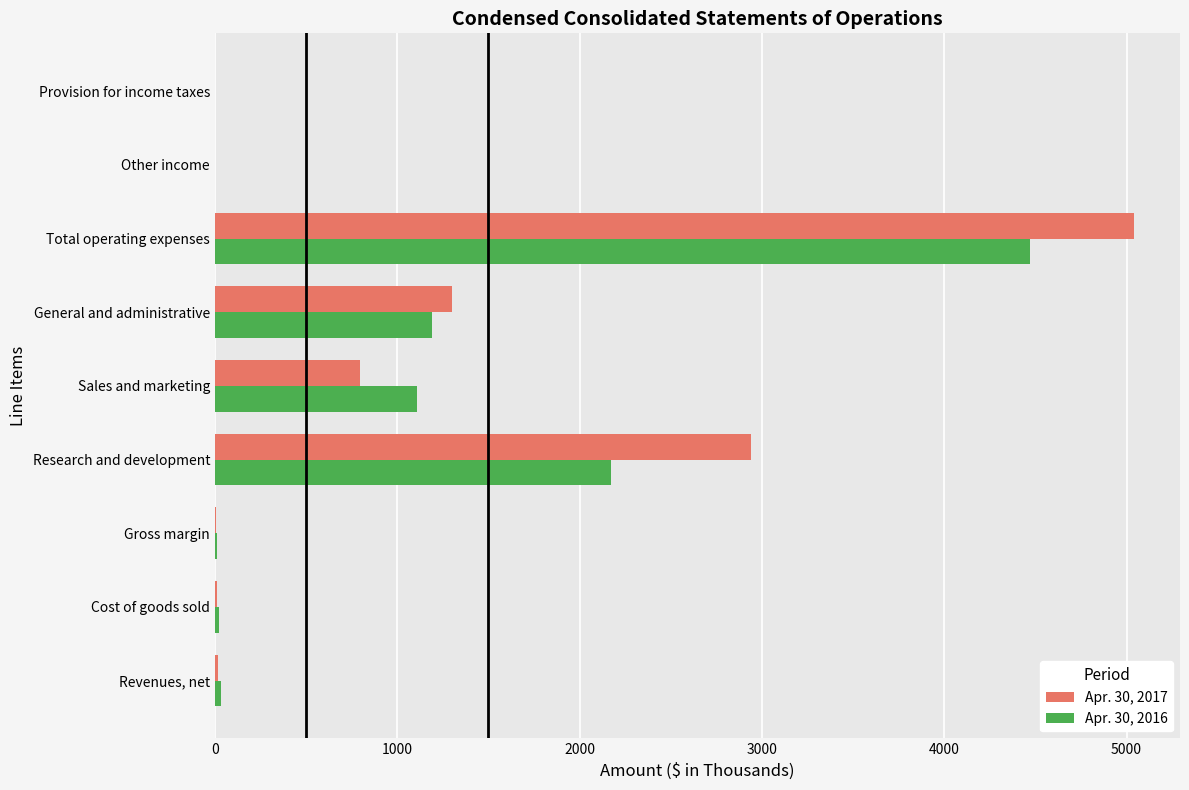

What is the average value of the Apr. 30, 2016 series?

1002